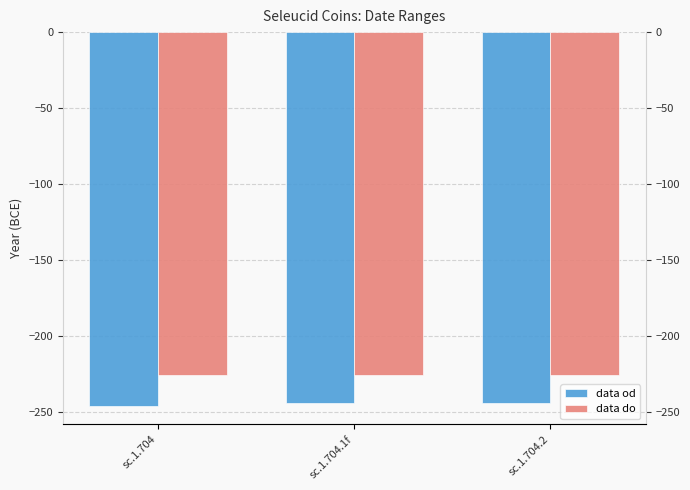

The data od series shows -148 at sc.1.704.1f. True or false?

False